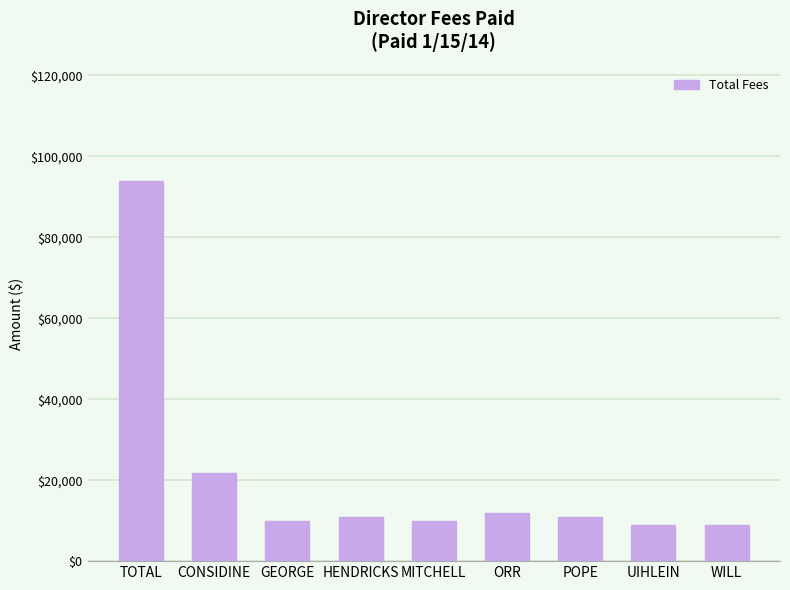

What is the label of the 1st bar from the right?

WILL